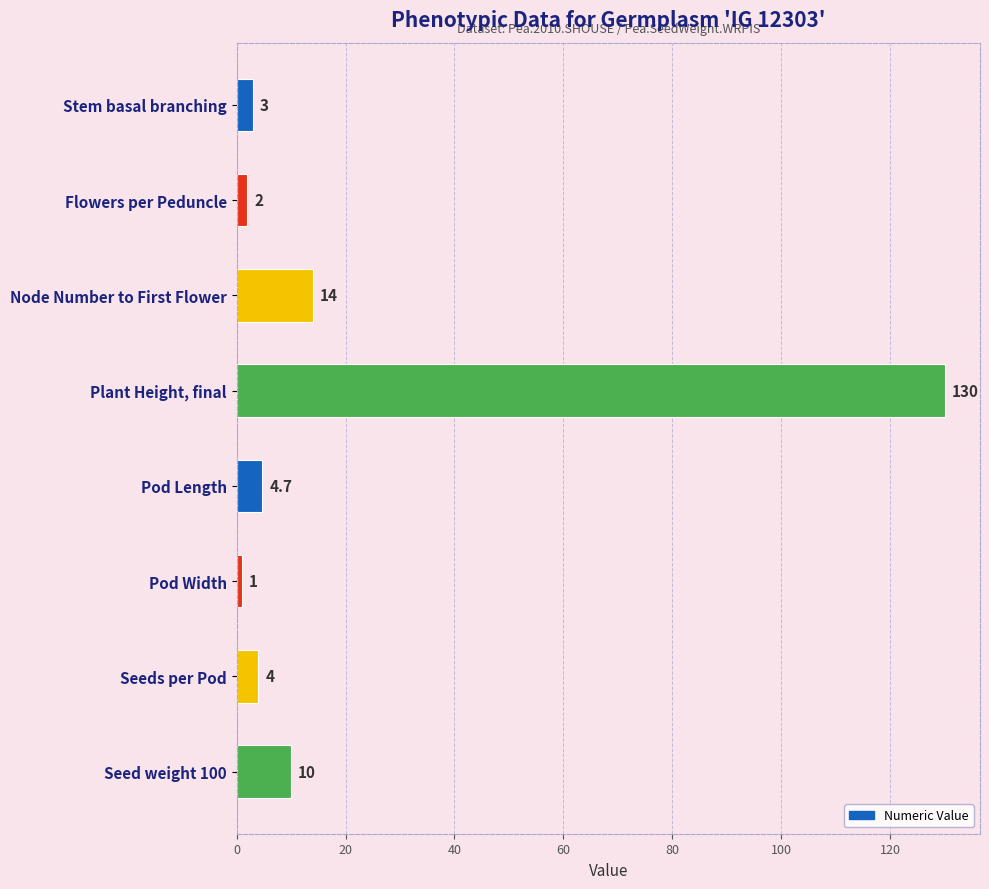

Between Stem basal branching and Pod Width, which is larger?

Stem basal branching